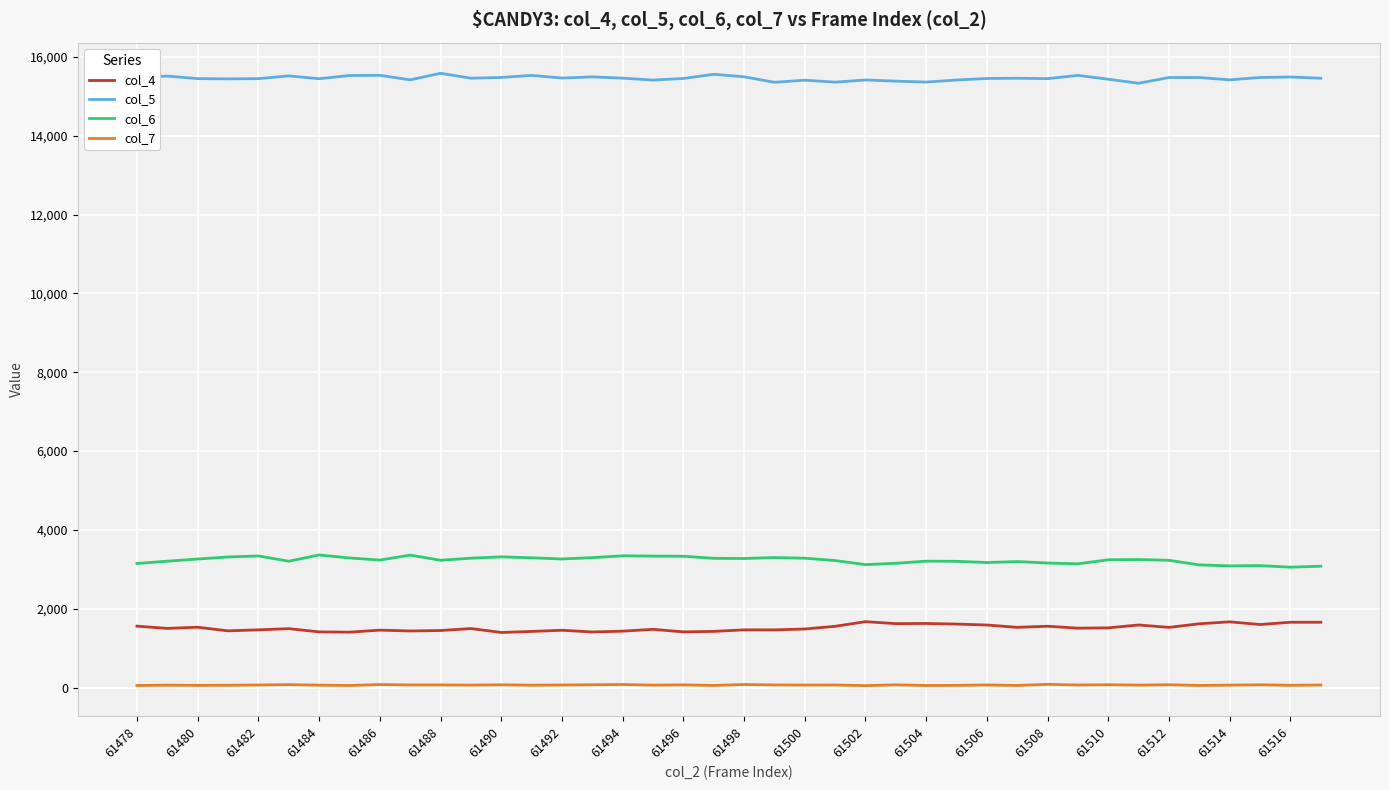

At how many categories does at least one series exceed 10697?

40